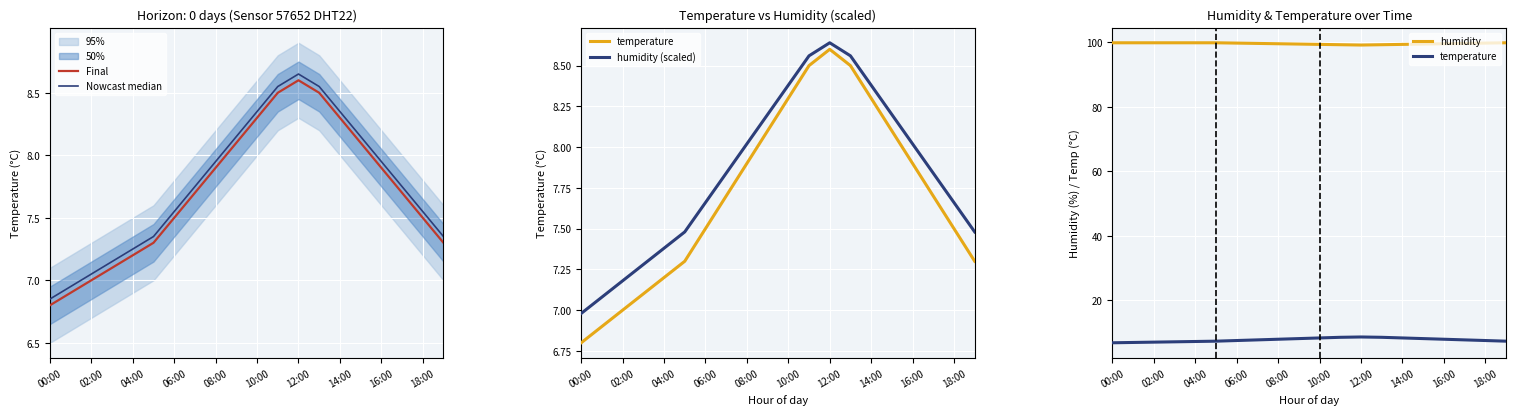

How many data points in temperature are less than 7?

2